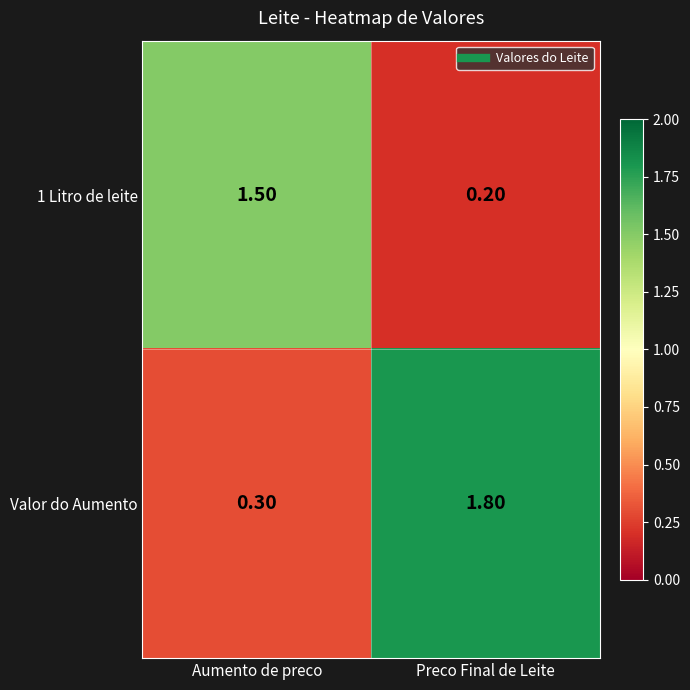

Rank the series by their average value, from highest to lowest.

Valor do Aumento, 1 Litro de leite